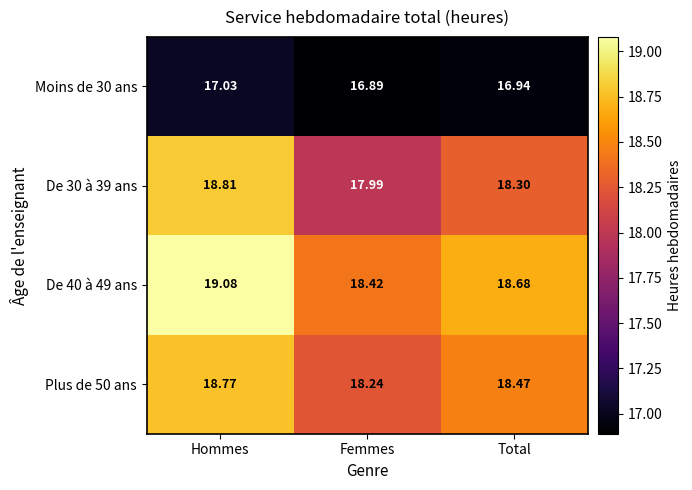

At which category is the sum across all series the highest?

Hommes